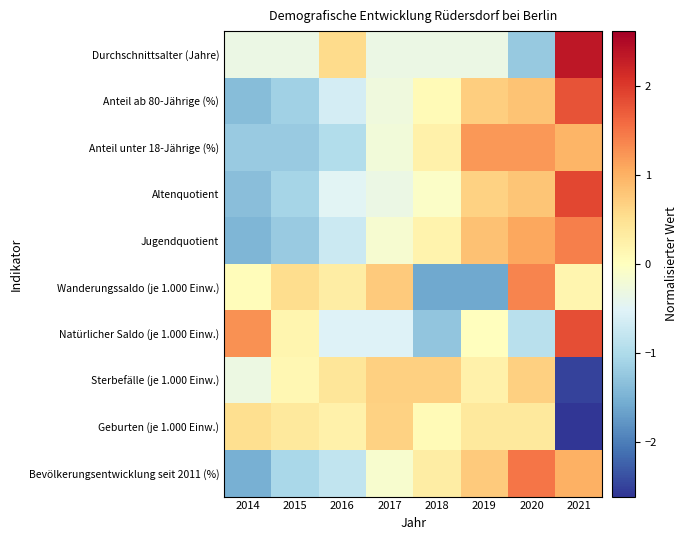

List the series in order of their peak value, highest first.

Durchschnittsalter (Jahre), Altenquotient, Natürlicher Saldo (je 1.000 Einw.), Anteil ab 80-Jährige (%), Bevölkerungsentwicklung seit 2011 (%), Jugendquotient, Wanderungssaldo (je 1.000 Einw.), Anteil unter 18-Jährige (%), Sterbefälle (je 1.000 Einw.), Geburten (je 1.000 Einw.)